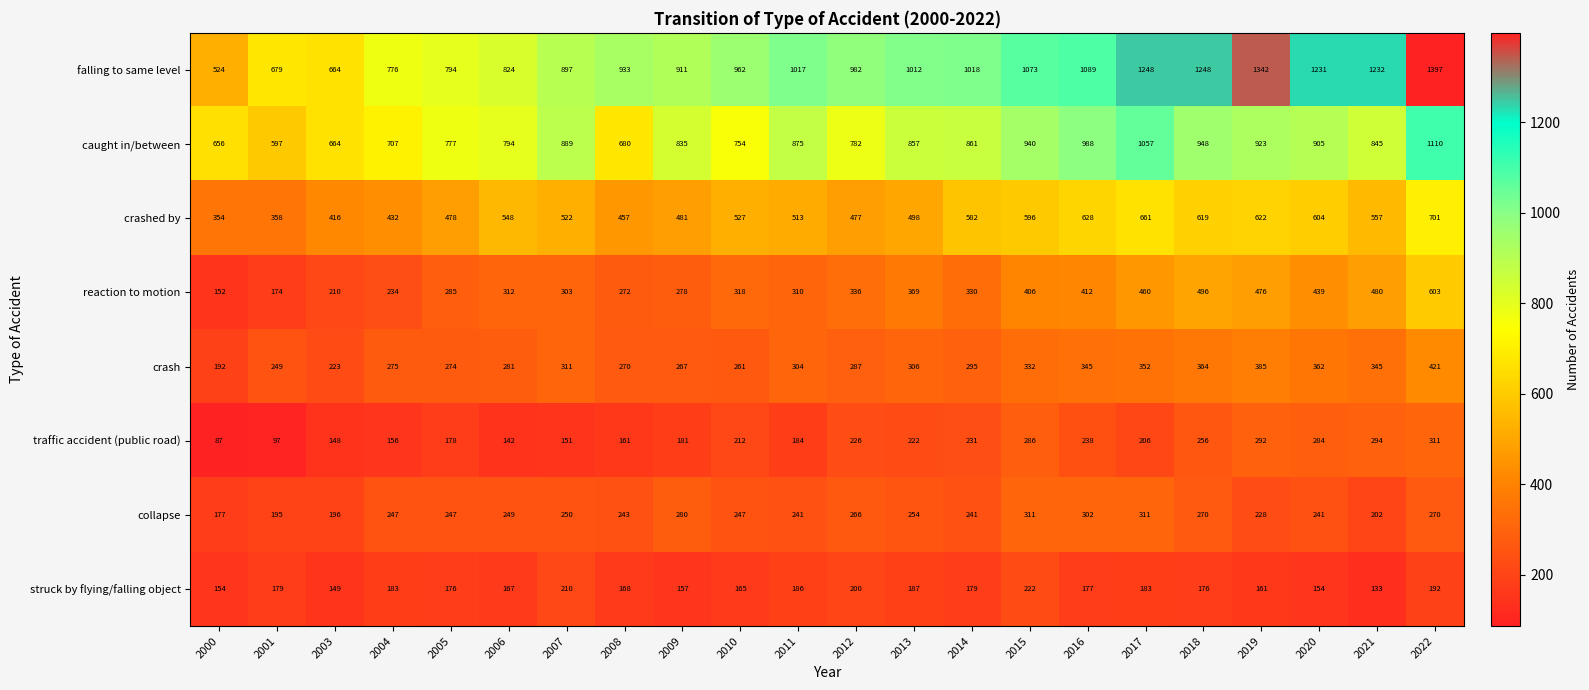

Is it true that falling to same level equals 679 at 2001?

True